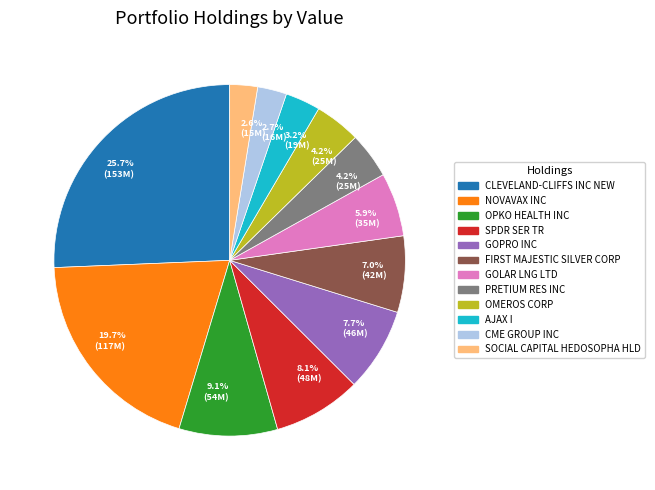

Which category has the biggest portion of the pie?

CLEVELAND-CLIFFS INC NEW